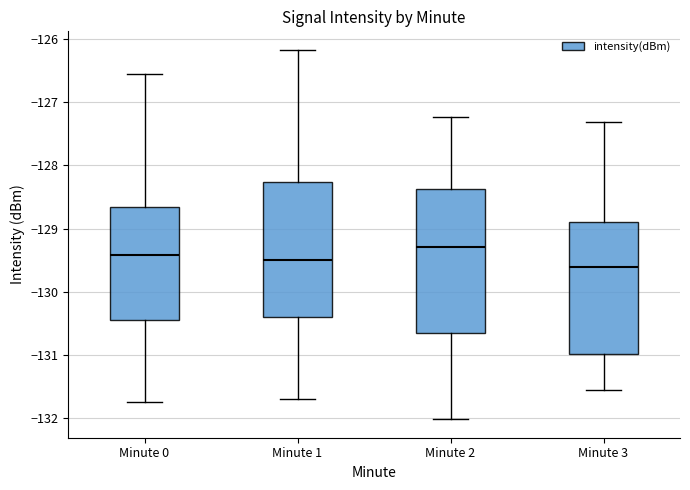

Which box has the lowest median line?

Minute 3